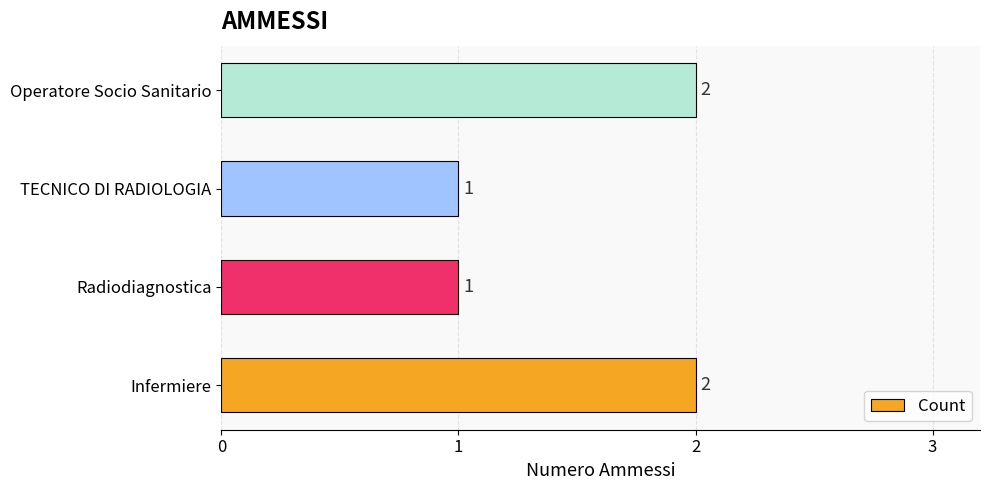

How many values are between 1 and 2?

4